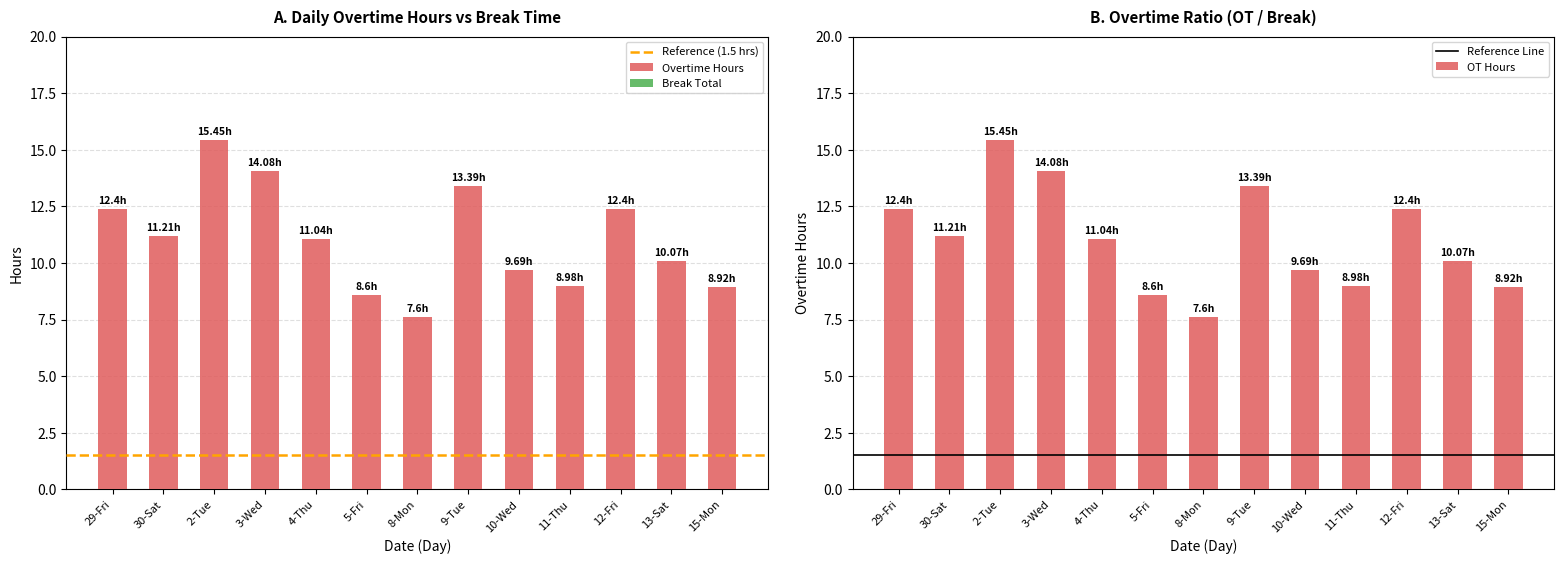

Is it true that the value at 30-Sat is 15.1?

False